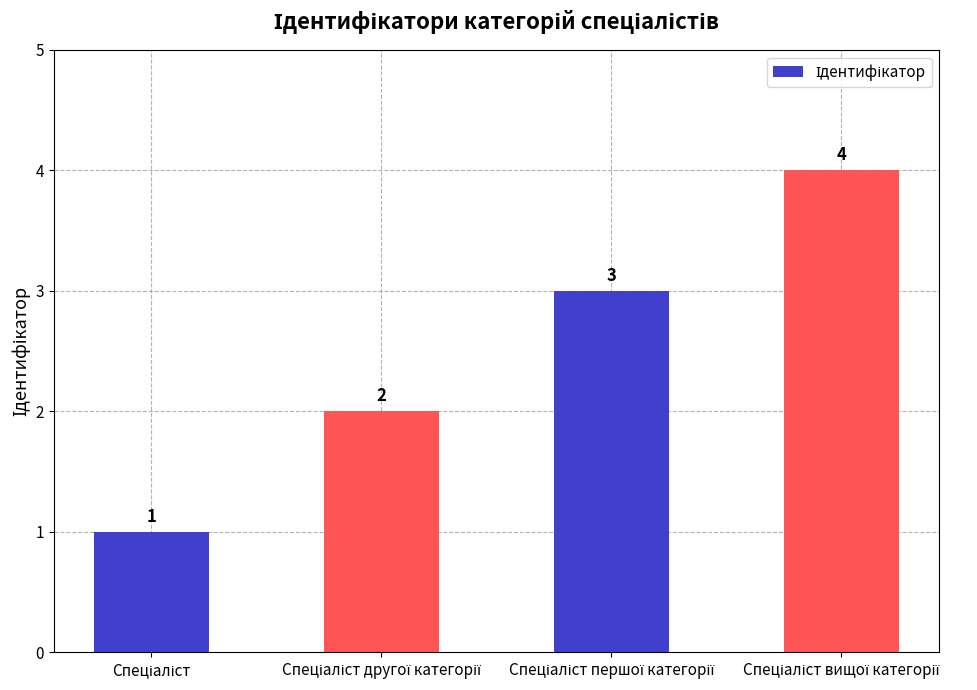

What is the difference between the maximum and minimum values?

3